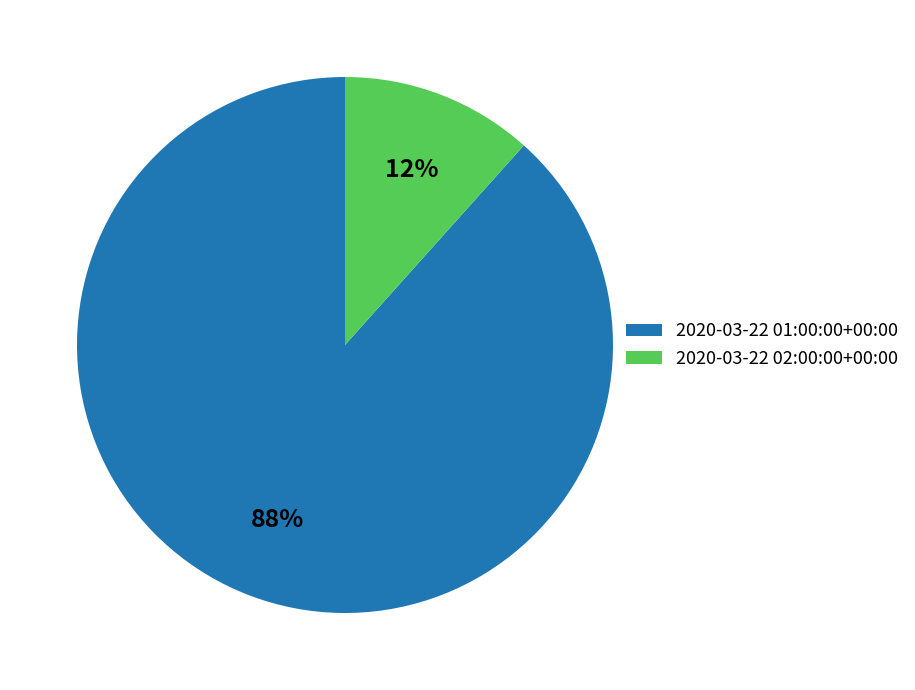

Count the number of slices in the pie.

2